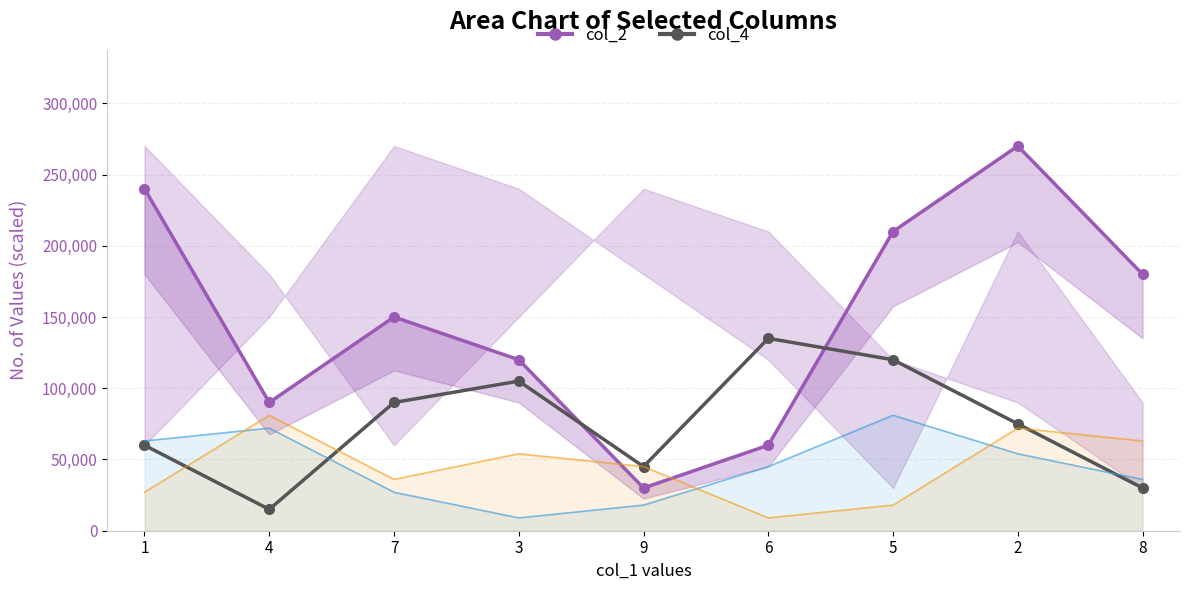

Where is the first local minimum for col_2?

4